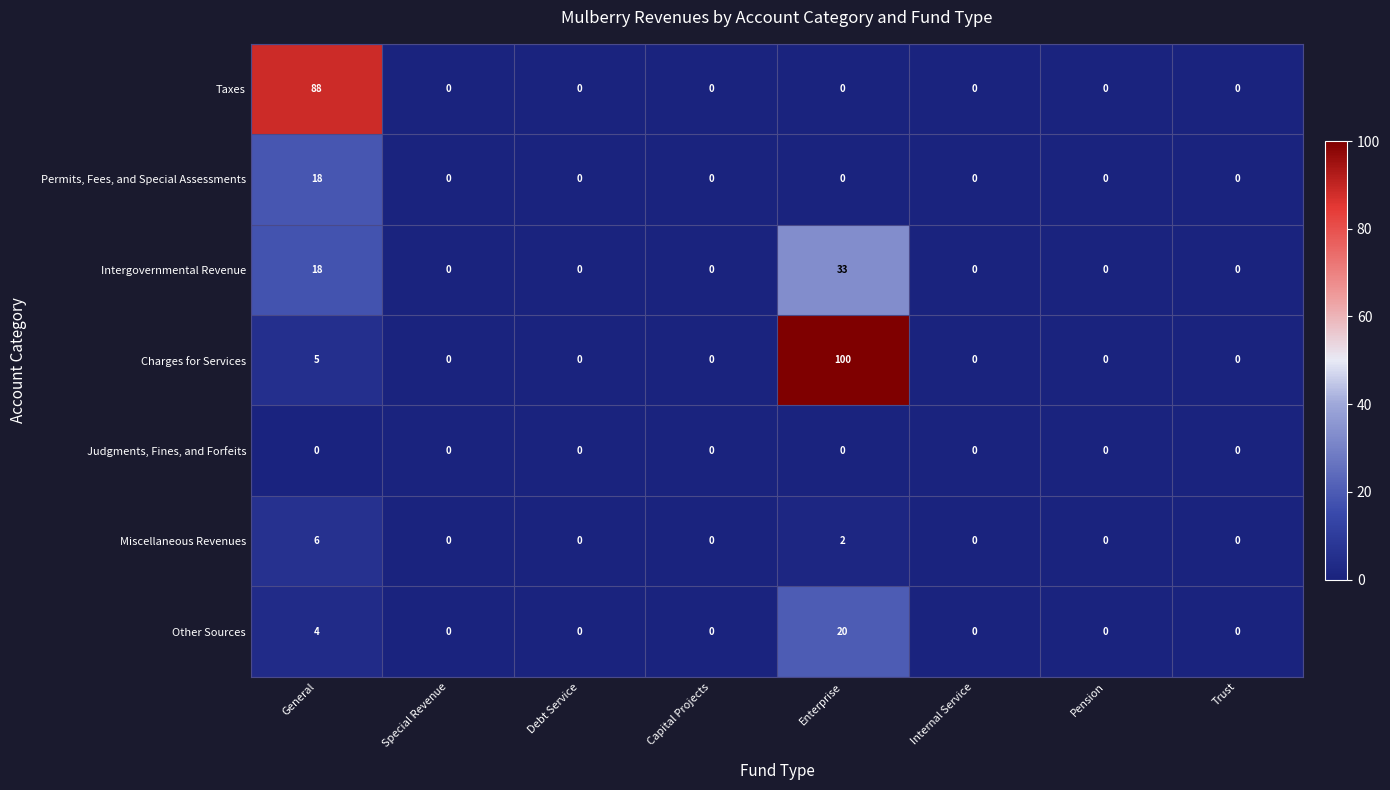

Is it true that Other Sources equals 0 at Pension?

True